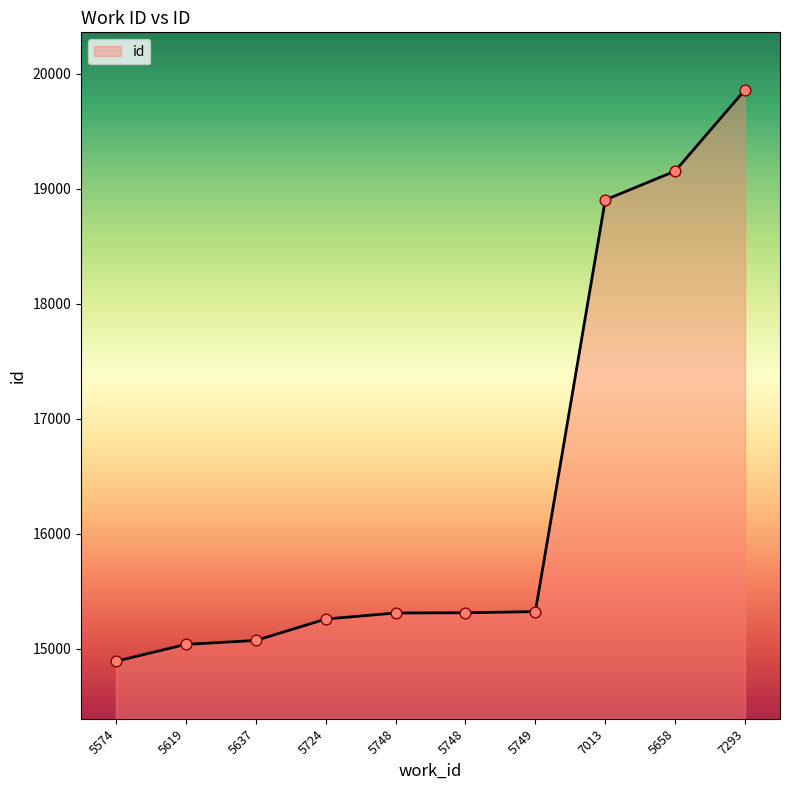

Approximately how many times larger is the value at 5658 compared to 5574?

1.3